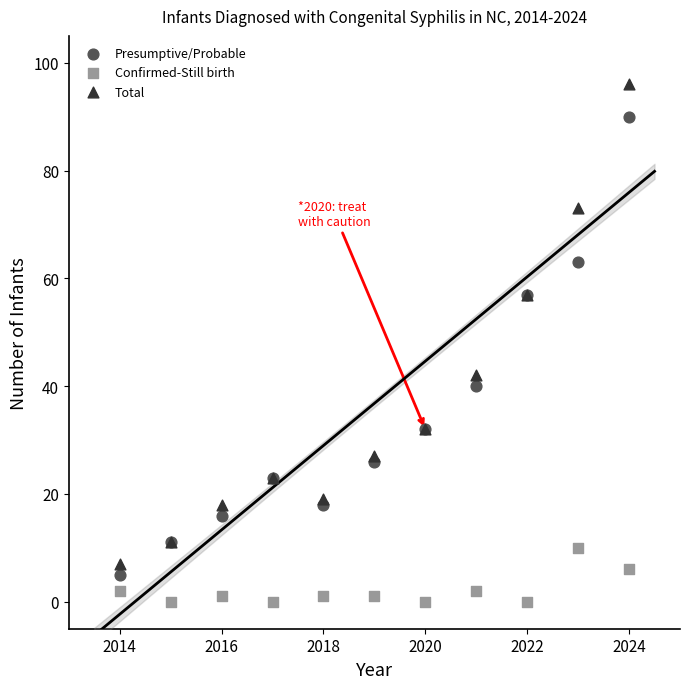

What is the X range (max minus min) for the scatter plot?

10